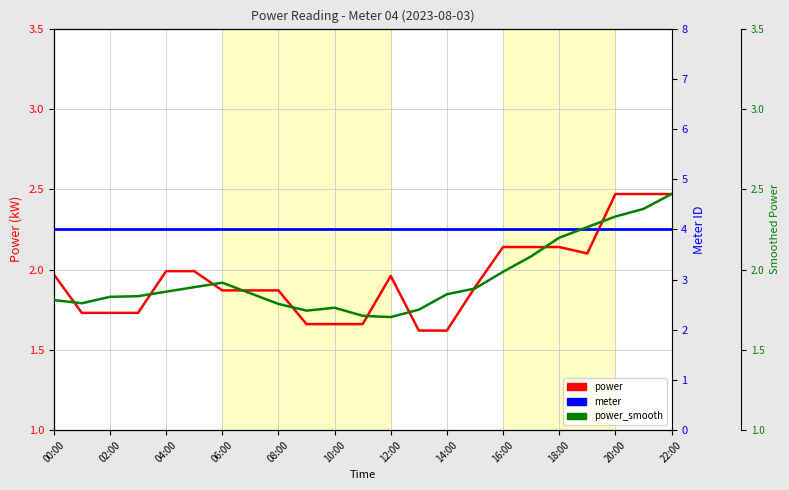

What is the label of the 8th point from the right?

15